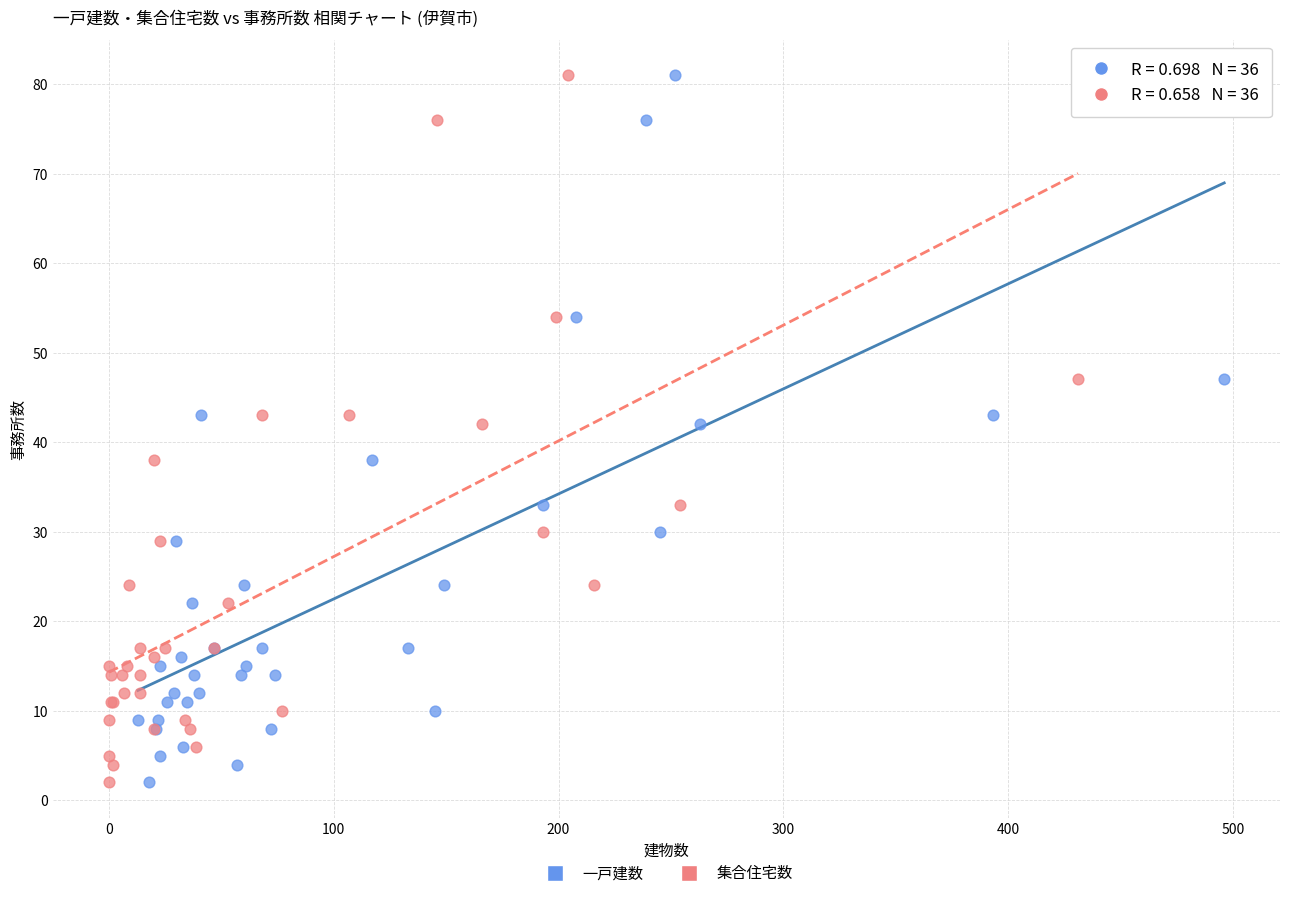

What are all the series names shown in the legend?

一戸建数, 集合住宅数